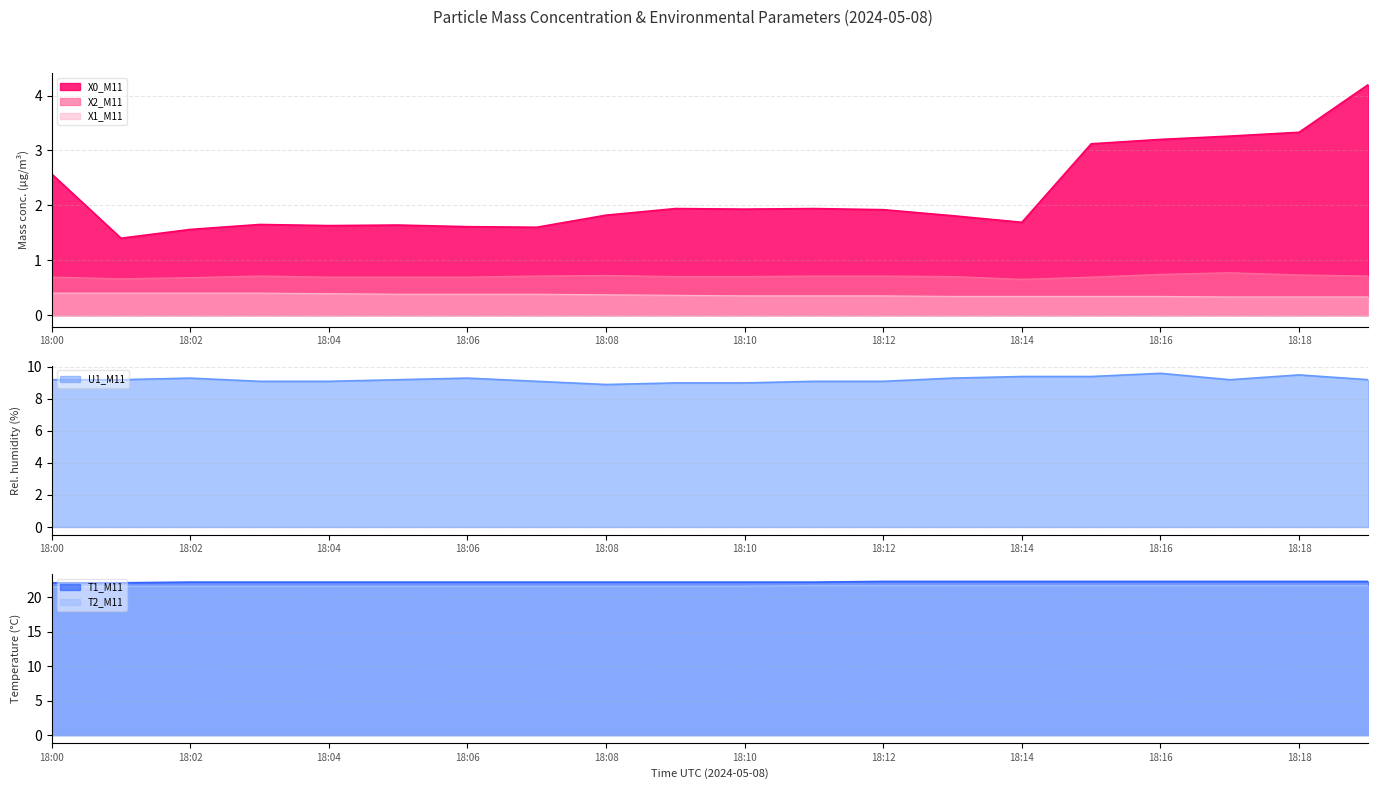

Reading left to right, transcribe all the data shown in this chart.

X0_M11: 18:00=2.6	18:01=1.4	18:02=1.6	18:03=1.6	18:04=1.6	18:05=1.6	18:06=1.6	18:07=1.6	18:08=1.8	18:09=1.9	18:10=1.9	18:11=1.9	18:12=1.9	18:13=1.8	18:14=1.7	18:15=3.1	18:16=3.2	18:17=3.3	18:18=3.3	18:19=4.2
X2_M11: 18:00=0.7	18:01=0.7	18:02=0.7	18:03=0.7	18:04=0.7	18:05=0.7	18:06=0.7	18:07=0.7	18:08=0.7	18:09=0.7	18:10=0.7	18:11=0.7	18:12=0.7	18:13=0.7	18:14=0.7	18:15=0.7	18:16=0.7	18:17=0.8	18:18=0.7	18:19=0.7
X1_M11: 18:00=0.4	18:01=0.4	18:02=0.4	18:03=0.4	18:04=0.4	18:05=0.4	18:06=0.4	18:07=0.4	18:08=0.4	18:09=0.4	18:10=0.3	18:11=0.3	18:12=0.3	18:13=0.3	18:14=0.3	18:15=0.3	18:16=0.3	18:17=0.3	18:18=0.3	18:19=0.3
U1_M11: 18:00=9.2	18:01=9.2	18:02=9.3	18:03=9.1	18:04=9.1	18:05=9.2	18:06=9.3	18:07=9.1	18:08=8.9	18:09=9.0	18:10=9.0	18:11=9.1	18:12=9.1	18:13=9.3	18:14=9.4	18:15=9.4	18:16=9.6	18:17=9.2	18:18=9.5	18:19=9.2
T1_M11: 18:00=22.1	18:01=22.1	18:02=22.2	18:03=22.2	18:04=22.2	18:05=22.2	18:06=22.2	18:07=22.2	18:08=22.2	18:09=22.2	18:10=22.2	18:11=22.2	18:12=22.3	18:13=22.3	18:14=22.3	18:15=22.3	18:16=22.3	18:17=22.3	18:18=22.3	18:19=22.3
T2_M11: 18:00=21.5	18:01=21.6	18:02=21.6	18:03=21.6	18:04=21.6	18:05=21.6	18:06=21.6	18:07=21.6	18:08=21.6	18:09=21.6	18:10=21.6	18:11=21.7	18:12=21.7	18:13=21.7	18:14=21.7	18:15=21.7	18:16=21.7	18:17=21.7	18:18=21.7	18:19=21.7